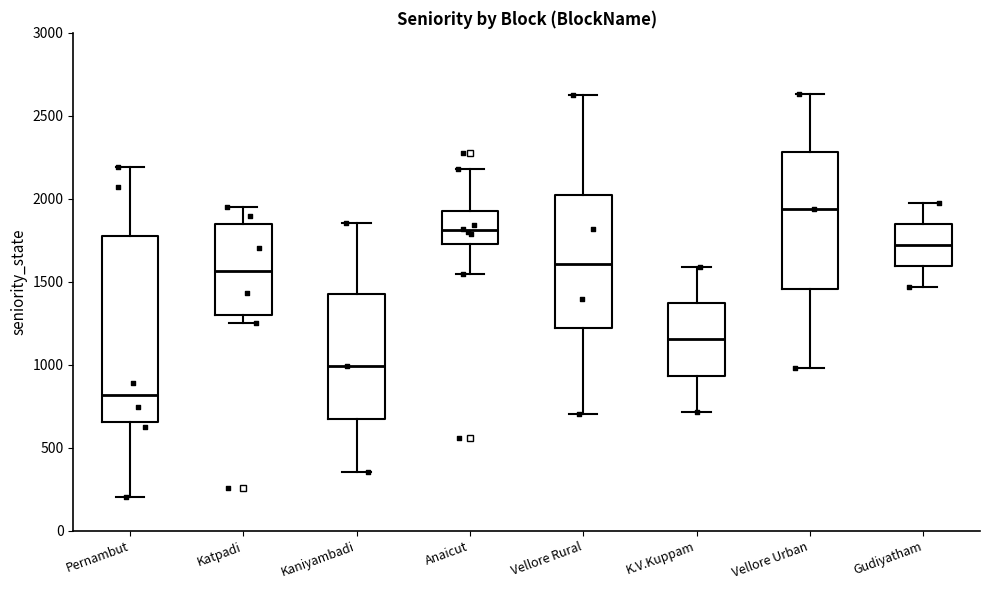

Which box has the highest median line?

Vellore Urban